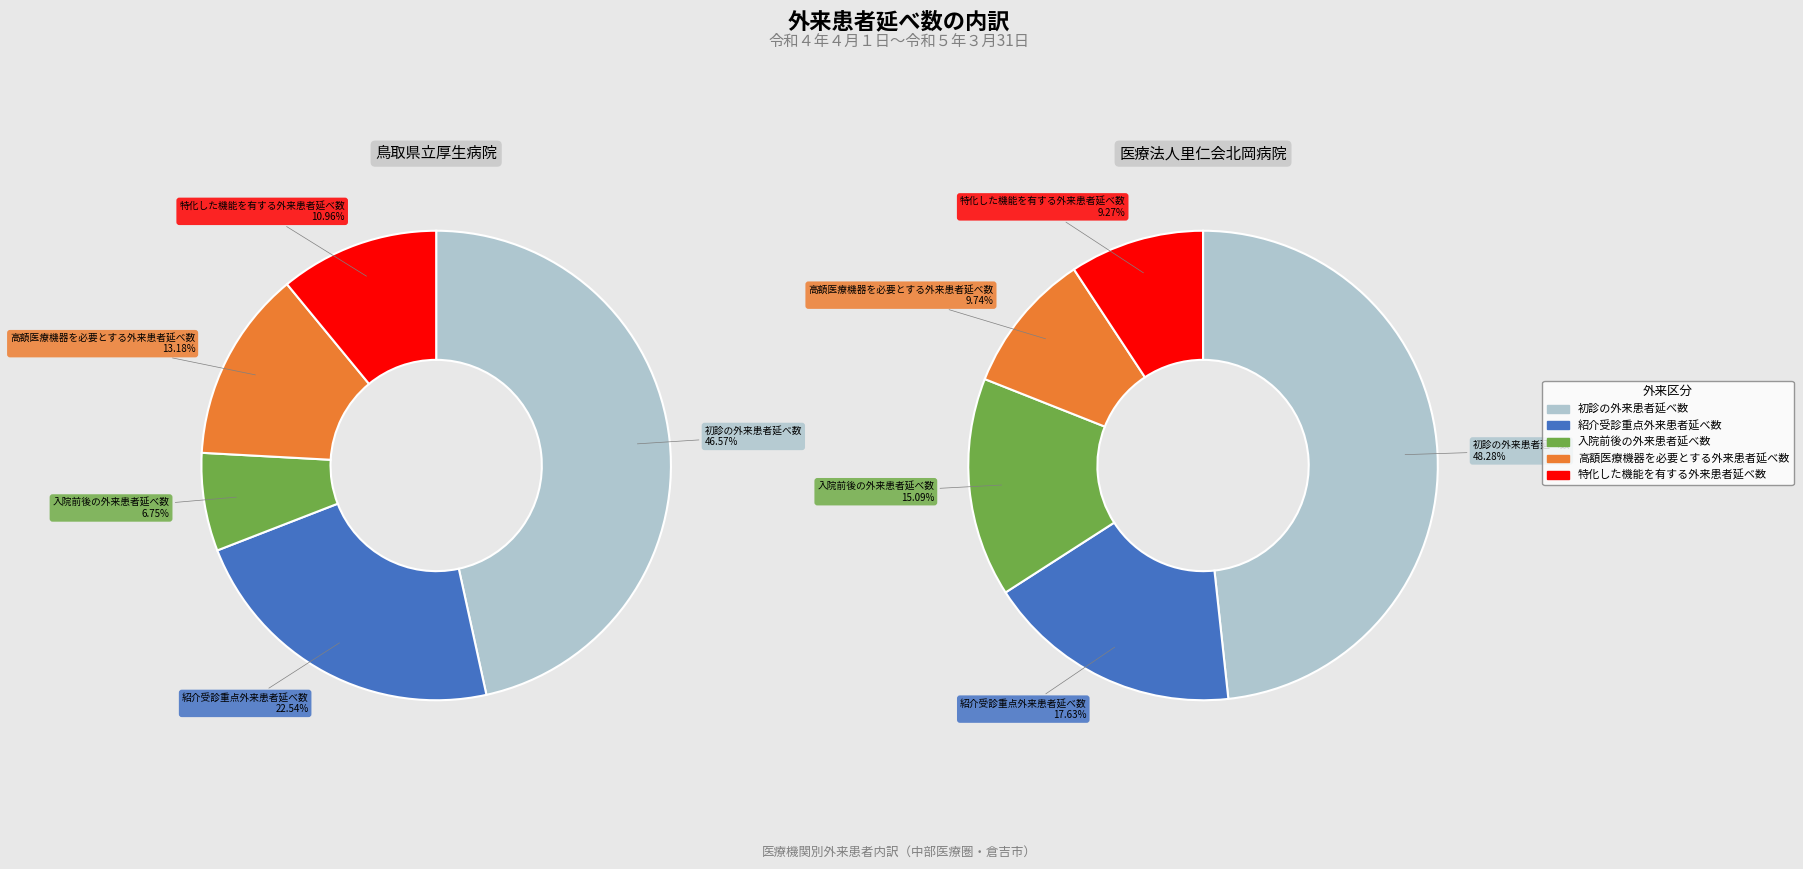

To the nearest percent, what is the combined percentage of 鳥取県立厚生病院 and 医療法人里仁会北岡病院?

99%